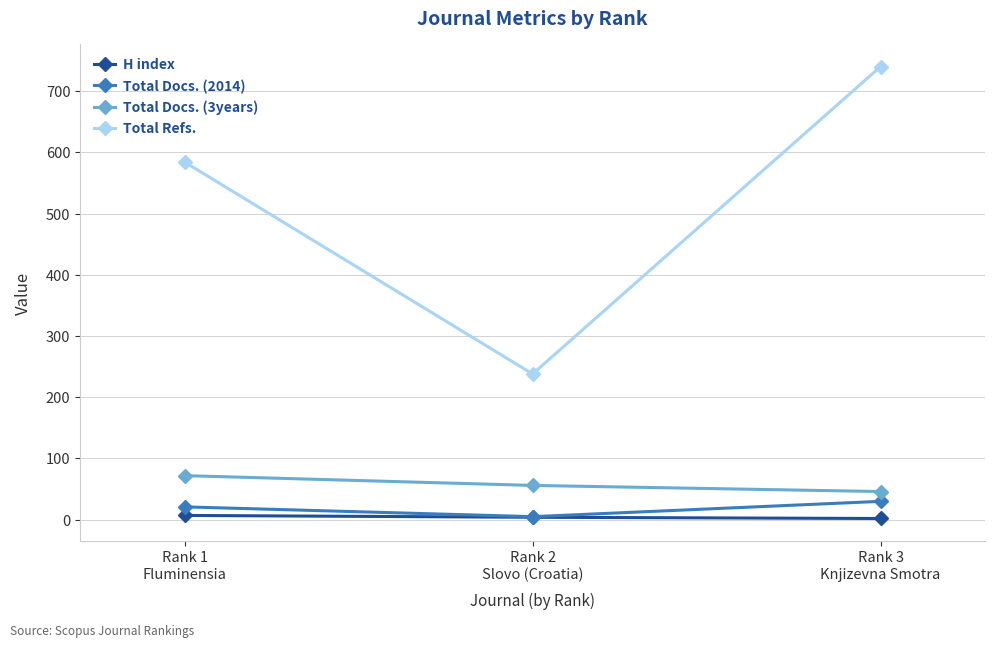

Which series has the largest range (max minus min)?

Total Refs.